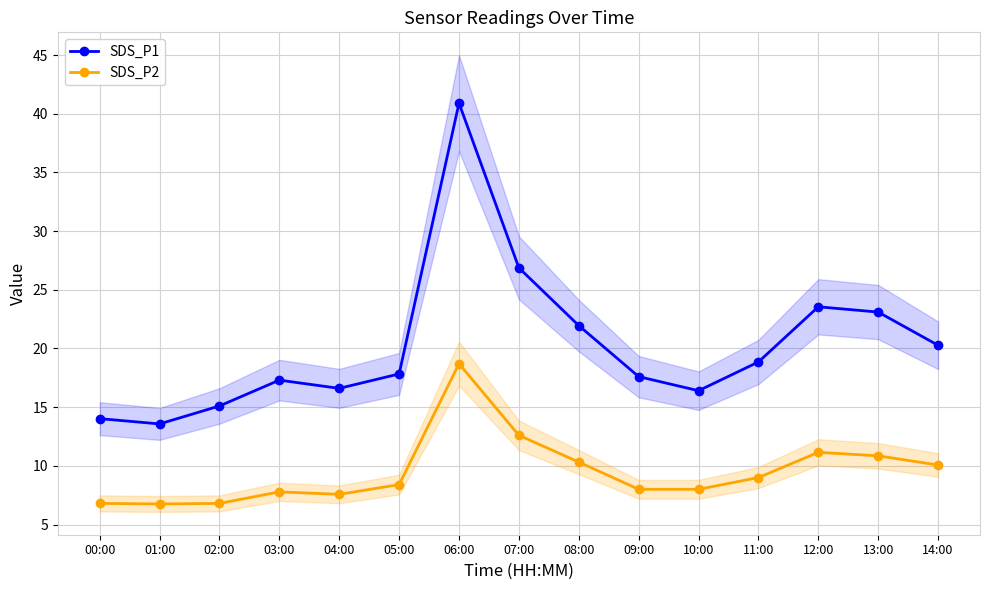

What is the approximate value of SDS_P1 at 07:00?

26.9